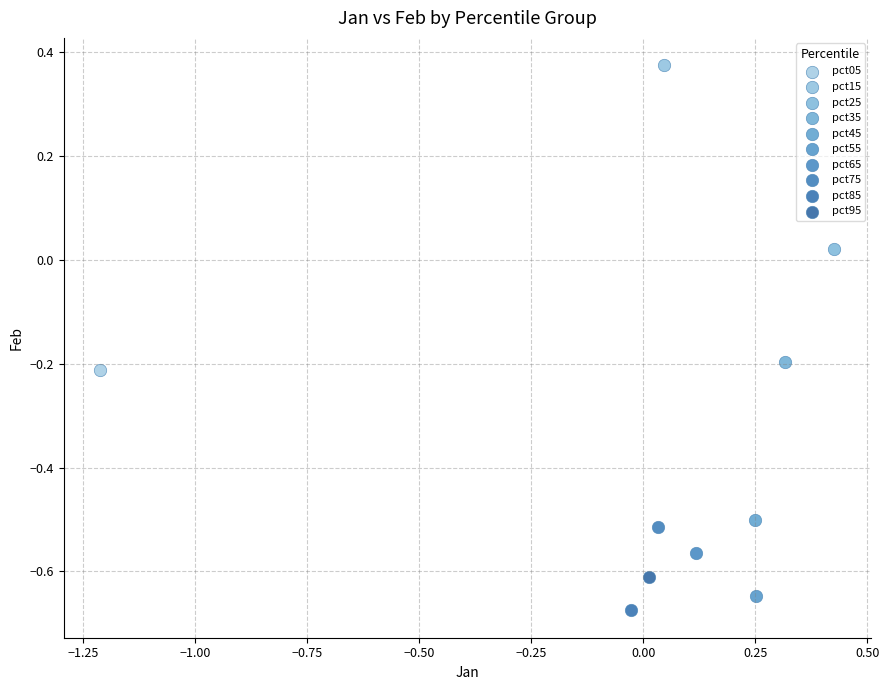

Which series contains the highest Y value?

pct15